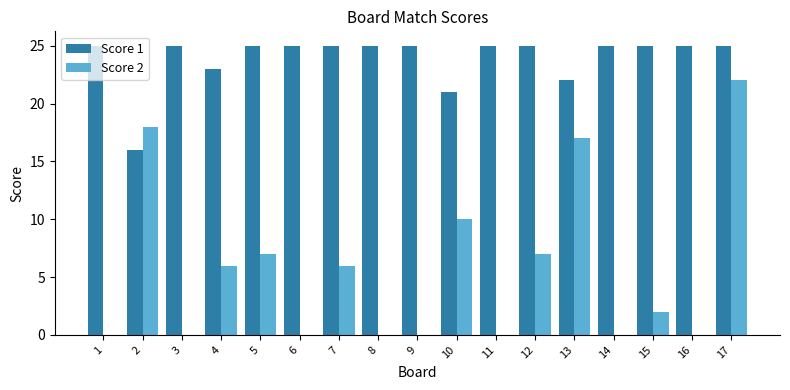

True or false: Score 1 has a value of 40 at 4.

False